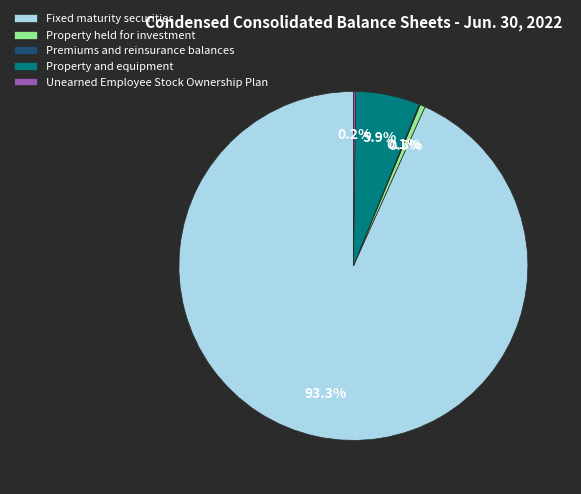

To the nearest percent, what percentage of the pie is Property and equipment?

6%